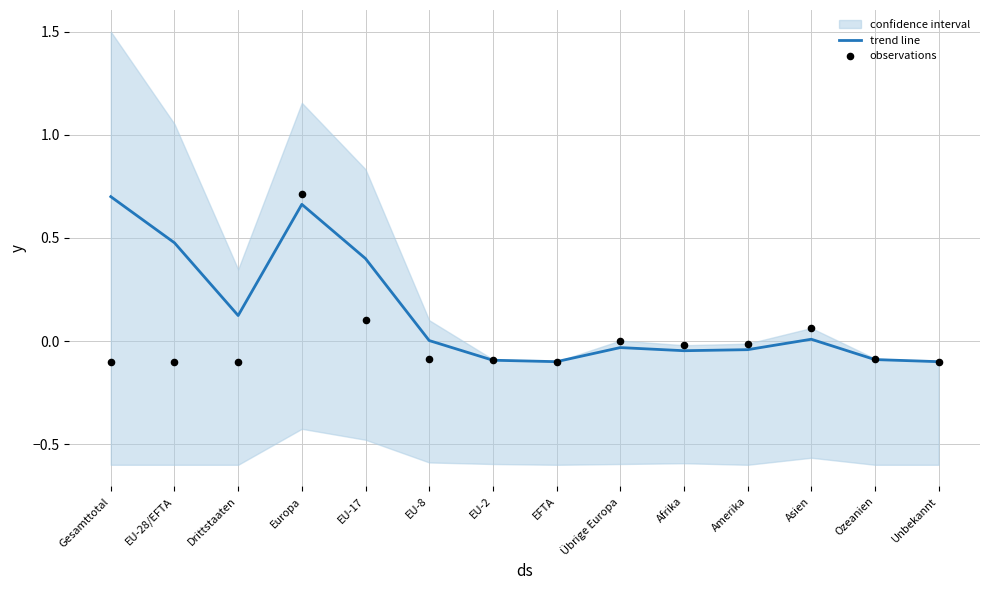

Which series reaches the maximum Y coordinate?

observations